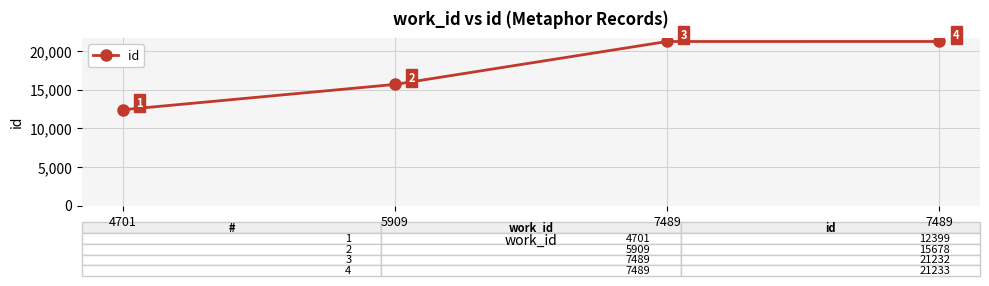

Which category has the highest value across all series?

7489